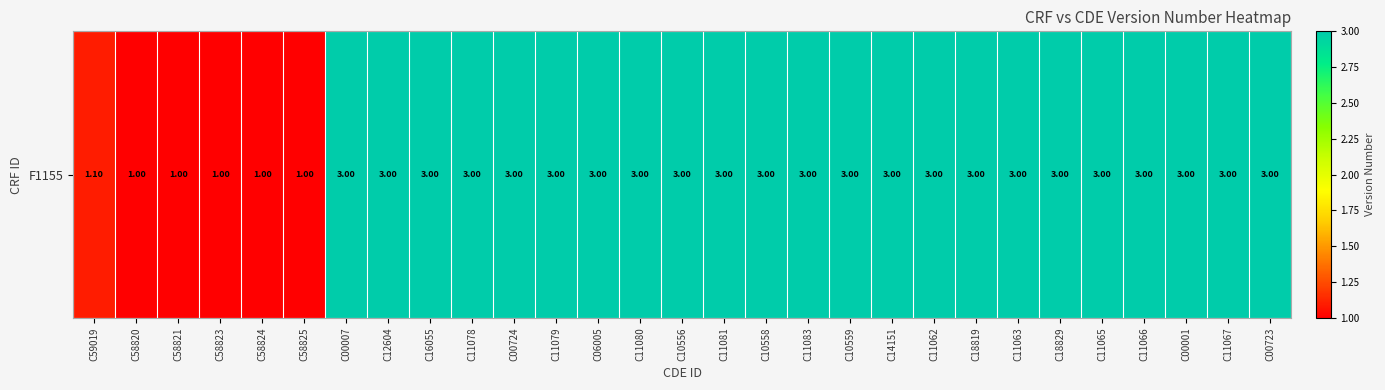

List the labels in order of value, smallest first.

C58820, C58821, C58823, C58824, C58825, C59019, C00007, C12604, C16055, C11078, C00724, C11079, C06005, C11080, C10556, C11081, C10558, C11083, C10559, C14151, C11062, C18819, C11063, C18829, C11065, C11066, C00001, C11067, C00723